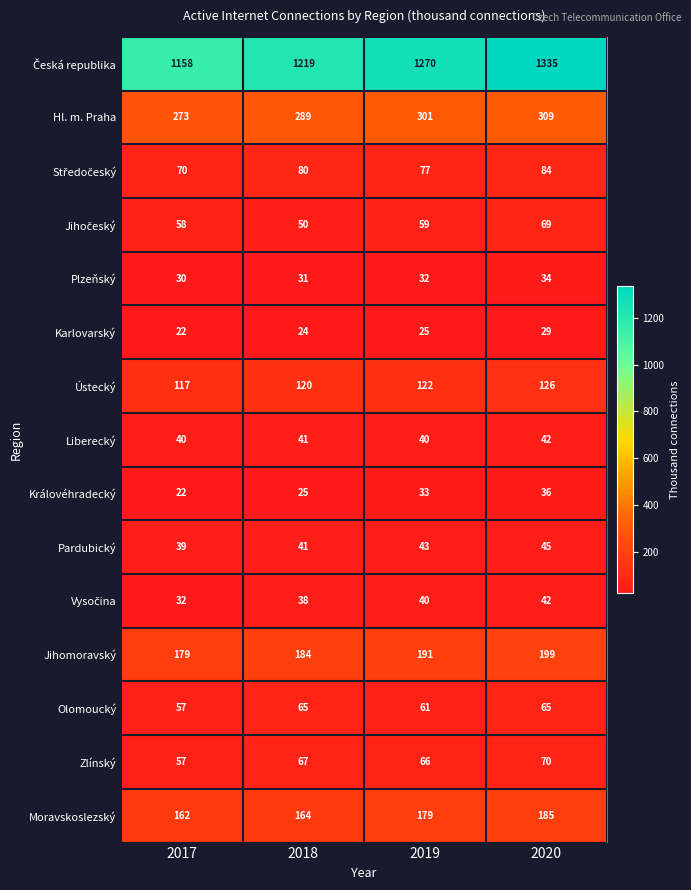

How many categories are shown in the chart?

4